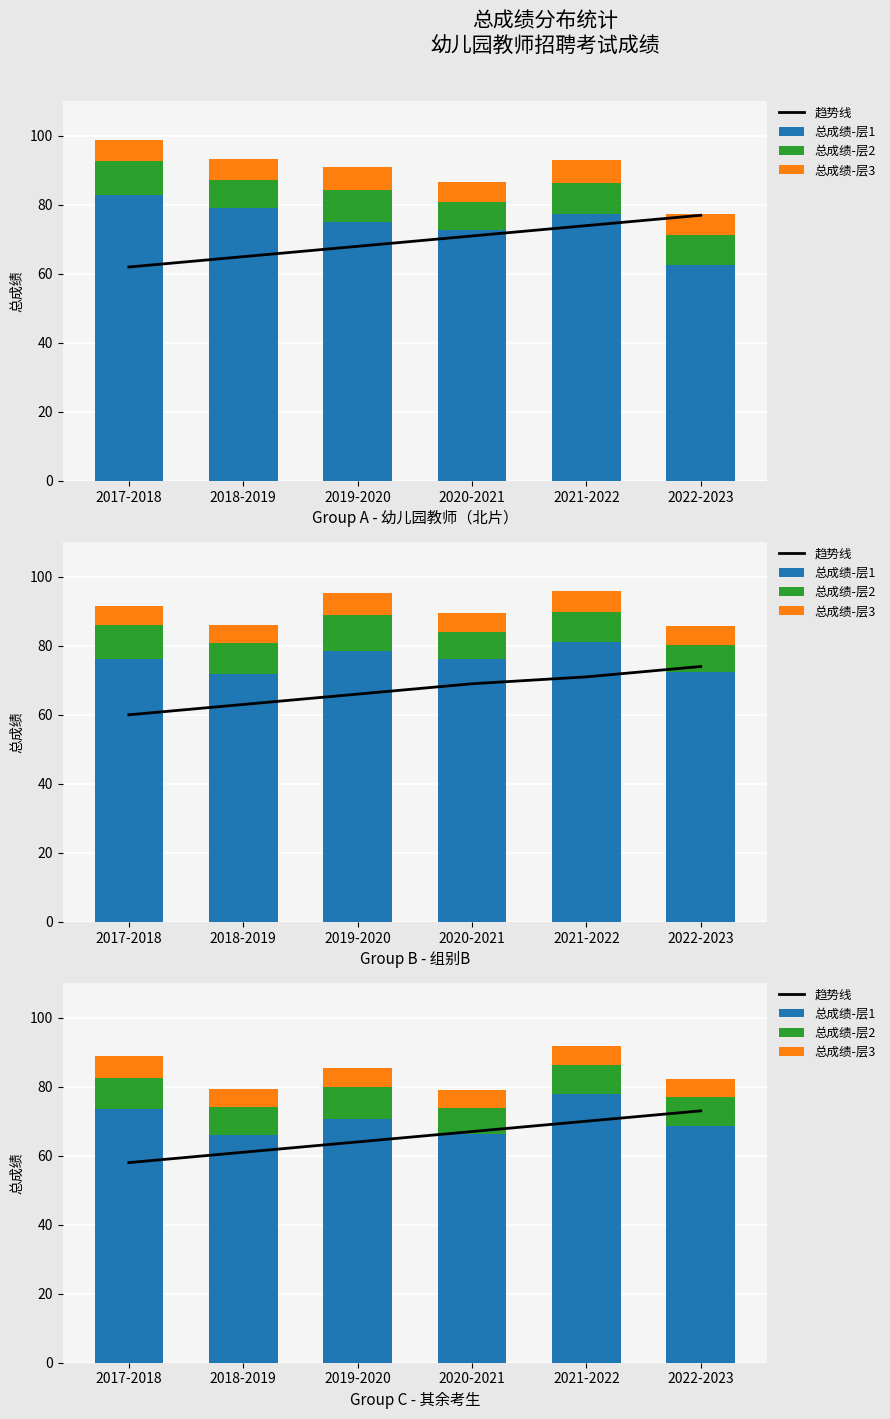

What is the difference between the second highest and second lowest values in the 总成绩-层3 series?

0.3